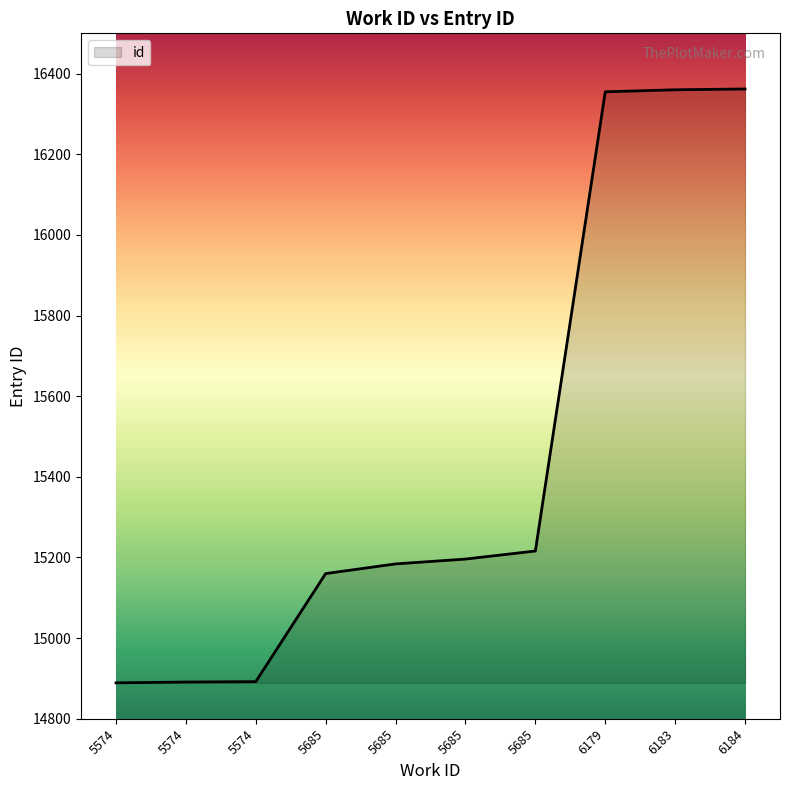

List the labels in order of value, smallest first.

5574, 5574, 5574, 5685, 5685, 5685, 5685, 6179, 6183, 6184